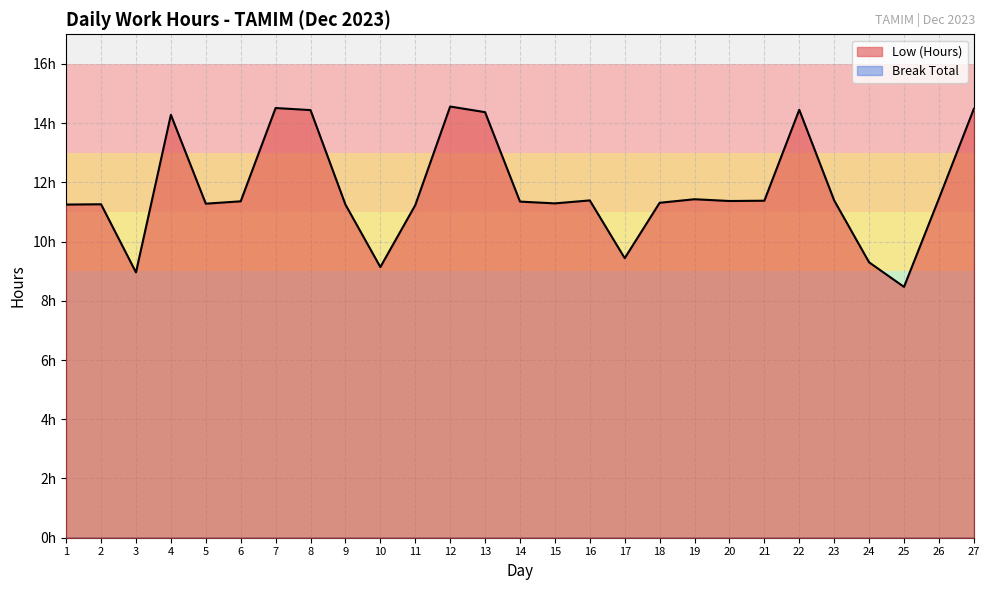

What is the value of the 23rd point from the left?

11.4